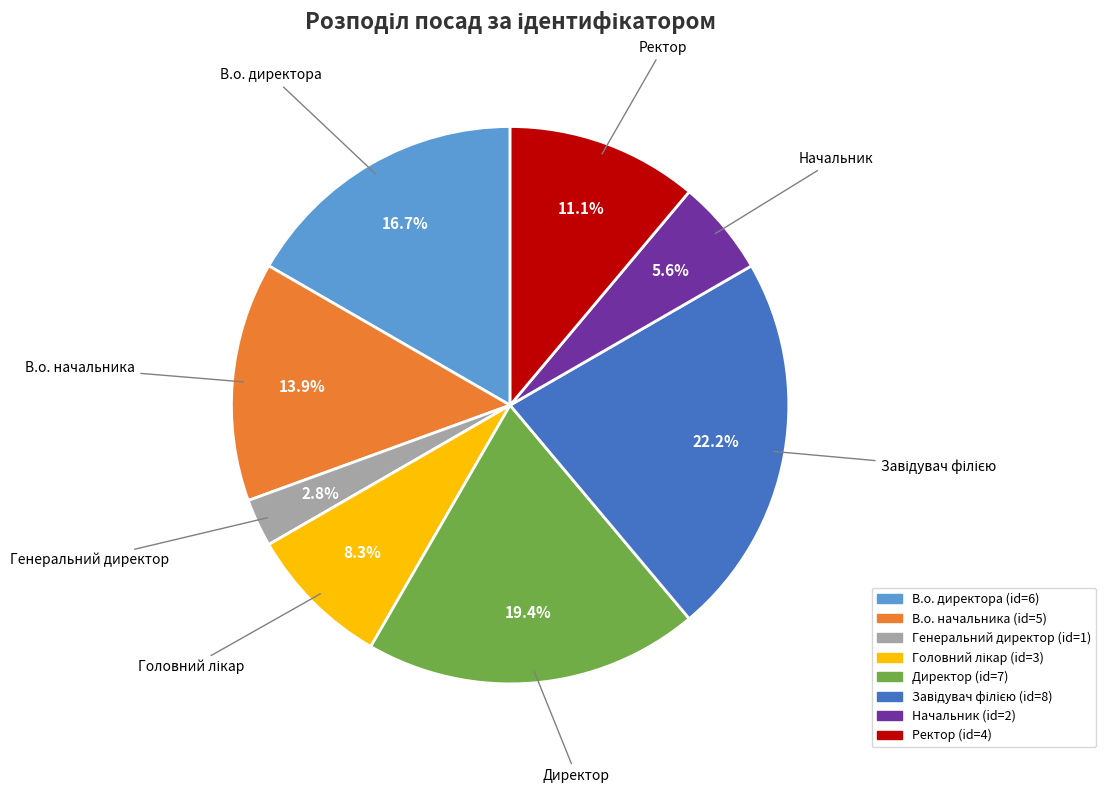

Which slice is the smallest?

Генеральний директор